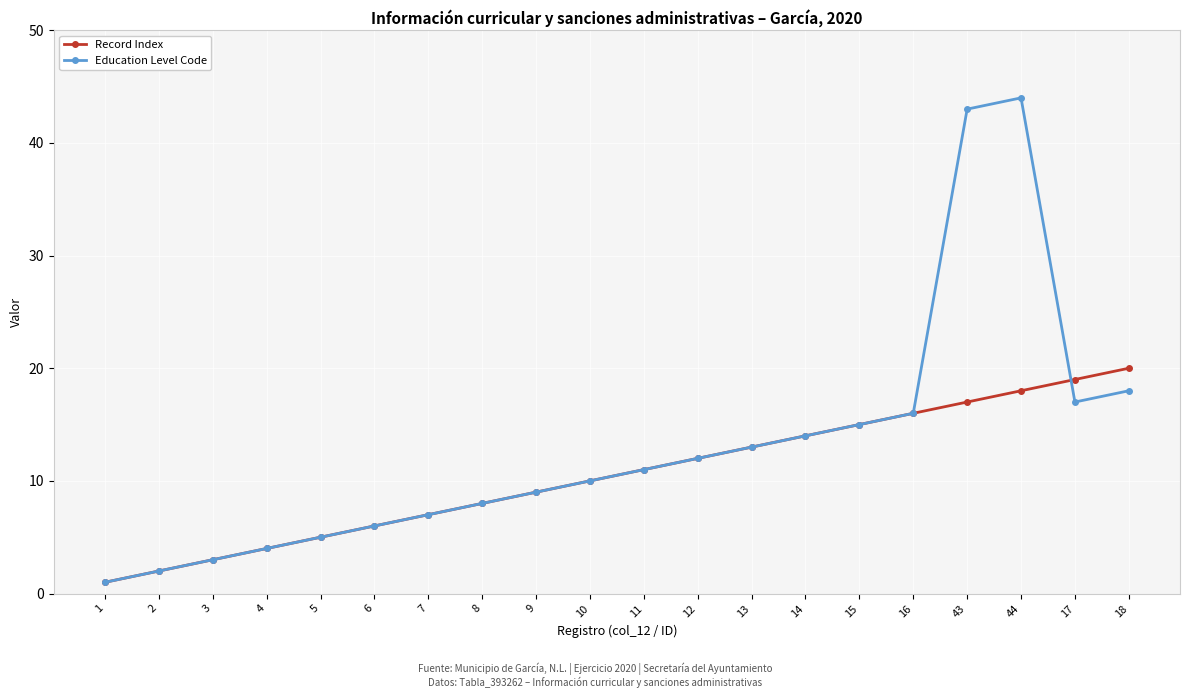

After their last crossing, which series has the higher values: Record Index or Education Level Code?

Record Index